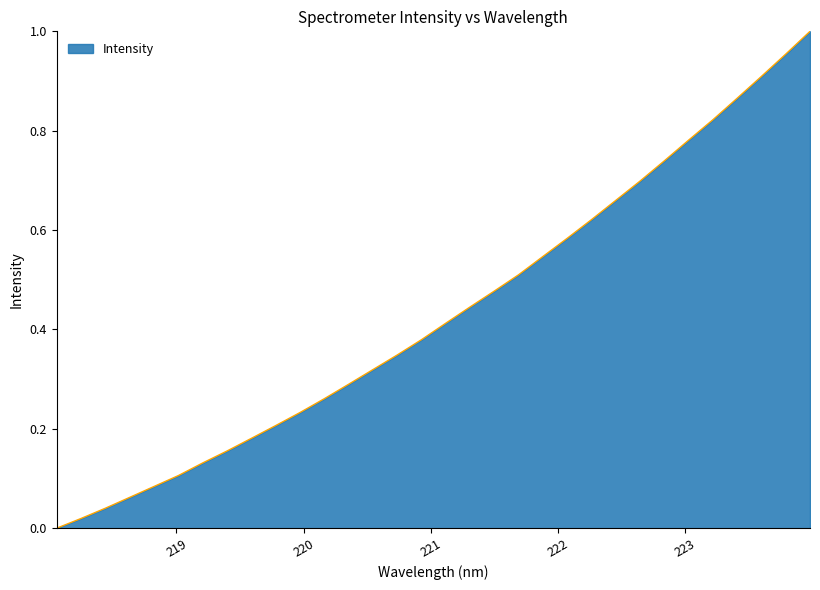

What is the greatest value displayed?

1.0